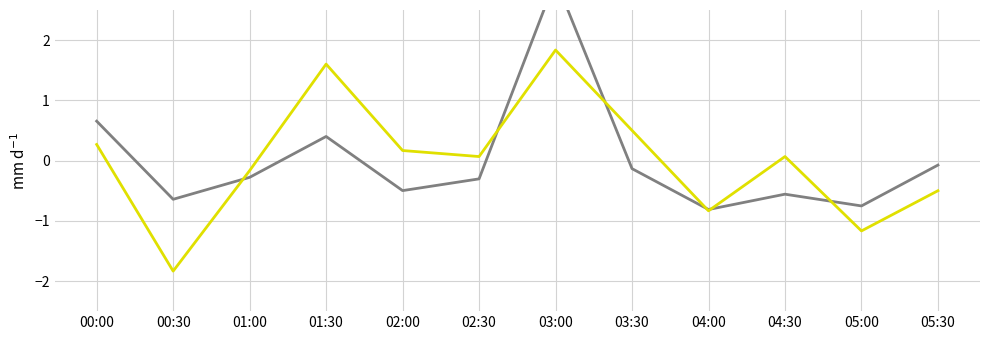

Which has a higher value, 00:00 or 05:00?

00:00